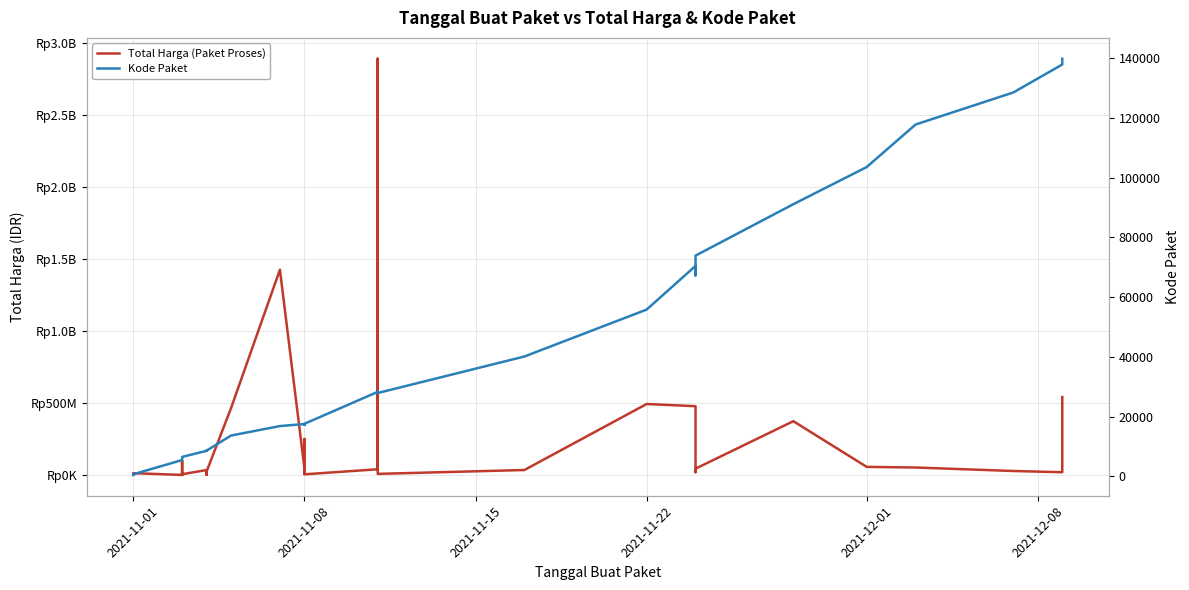

True or false: Kode Paket and Total Harga (Paket Proses) intersect in this chart.

False